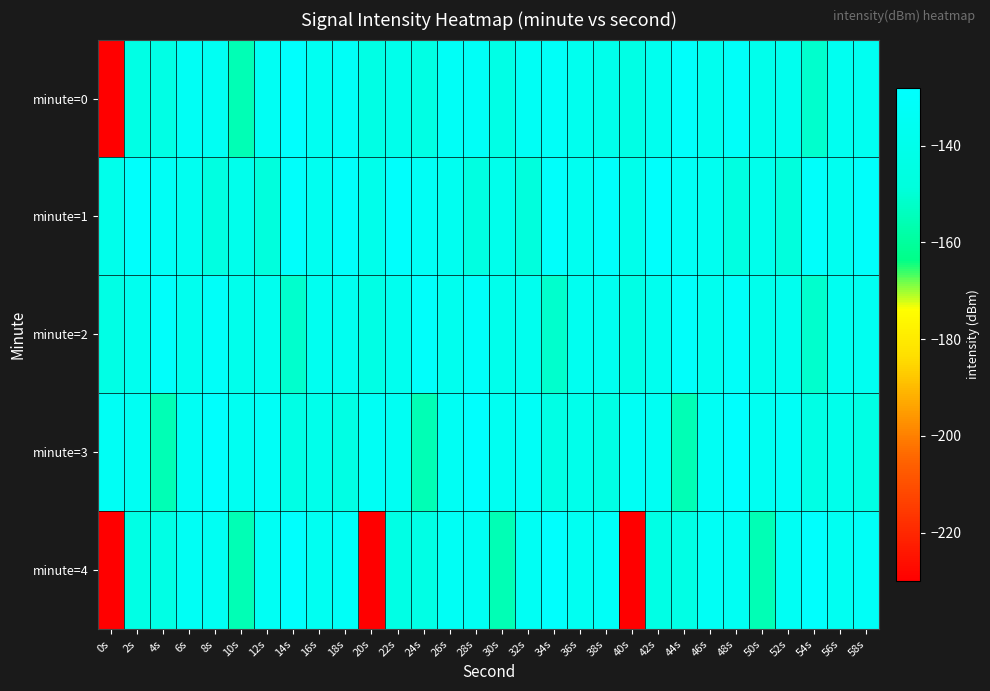

Rank the series by their maximum value, from highest to lowest.

minute=0, minute=3, minute=4, minute=1, minute=2